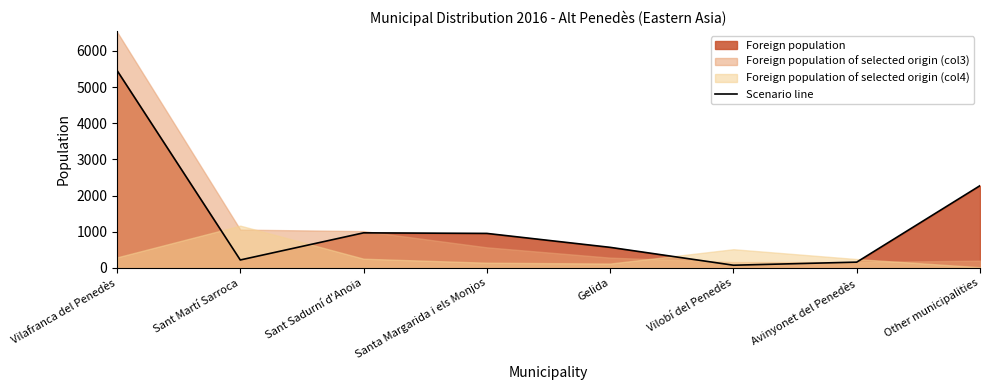

What is the label of the 1st point from the left?

Vilafranca del Penedès